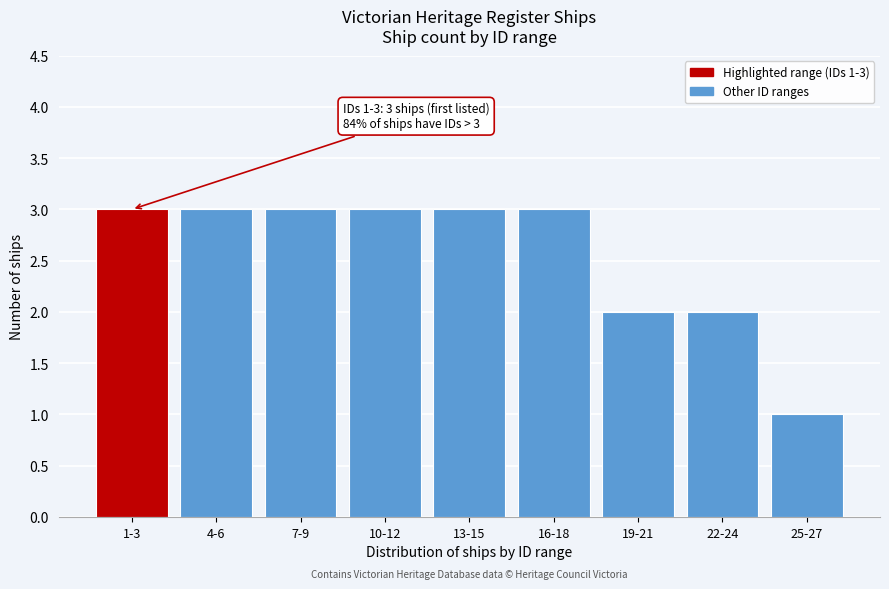

Reading left to right, what are all the values shown in this chart?

3	3	3	3	3	3	2	2	1